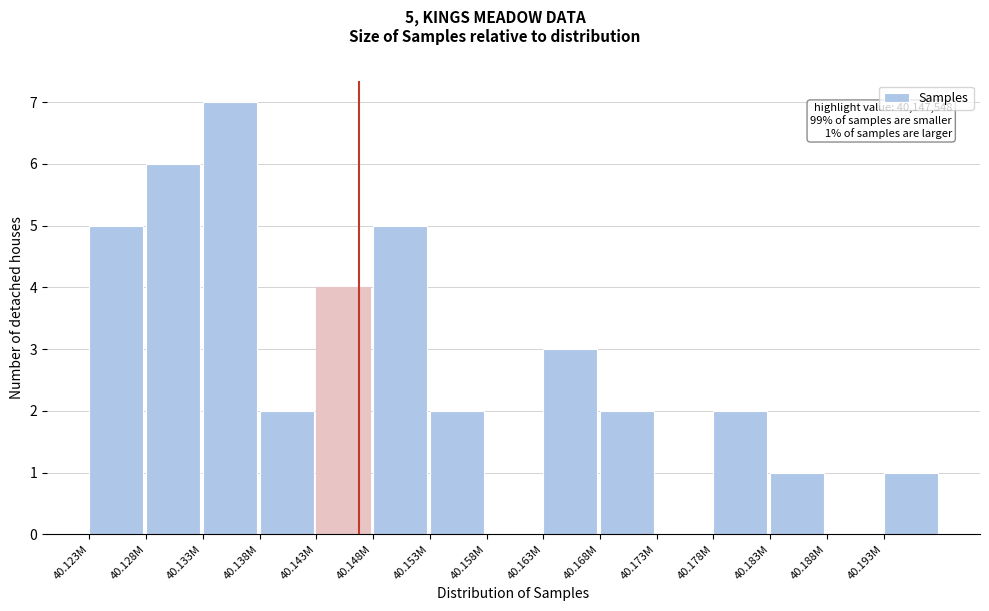

Reading left to right, transcribe all the data shown in this chart.

40.123M=5	40.128M=6	40.133M=7	40.138M=2	40.143M=4	40.148M=5	40.153M=2	40.158M=0	40.163M=3	40.168M=2	40.173M=0	40.178M=2	40.183M=1	40.188M=0	40.193M=1